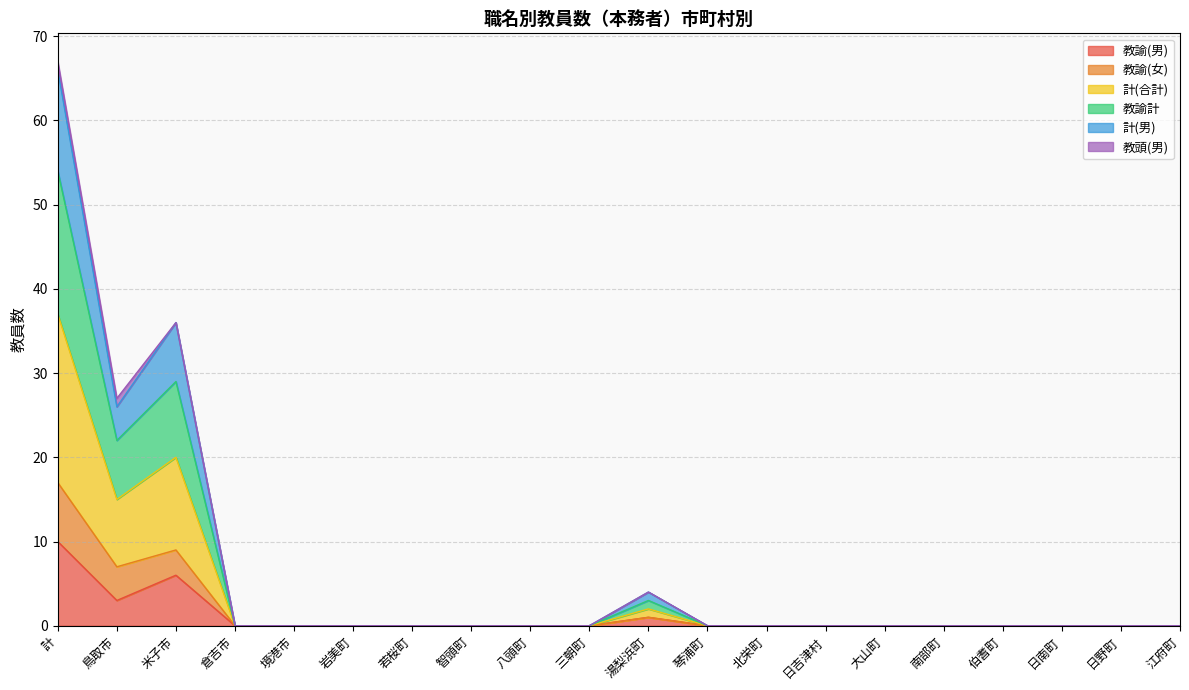

The value of 教諭(男) at 若桜町 is -5. True or false?

False